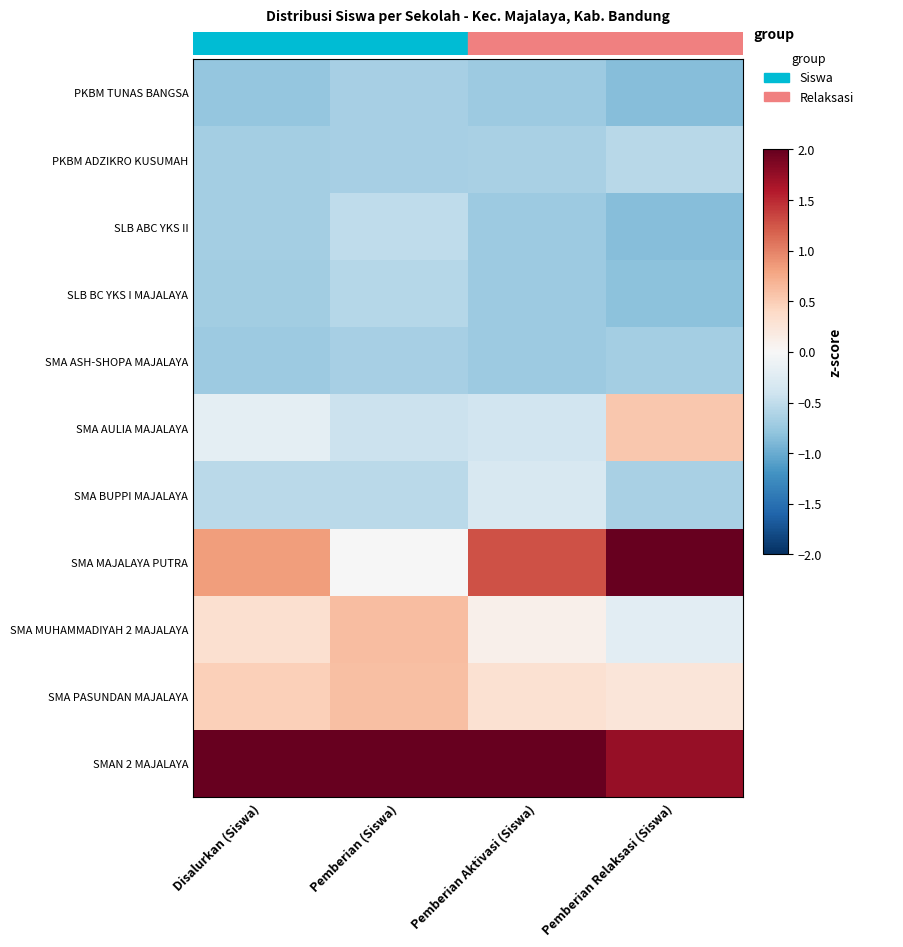

At which category is the sum across all series the highest?

Pemberian Aktivasi (Siswa)